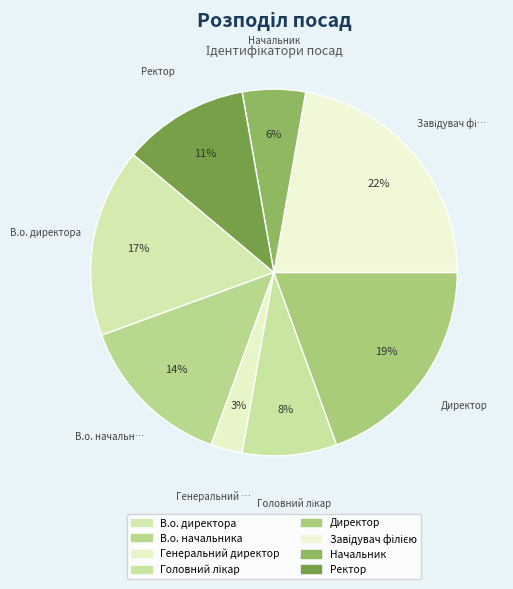

Which slice is the smallest?

Генеральний директор